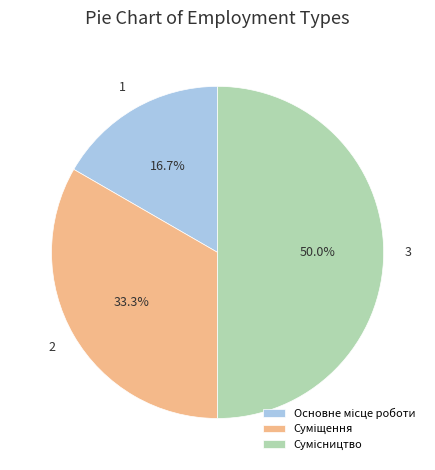

The Основне місце роботи slice represents 17% of the pie. True or false?

True